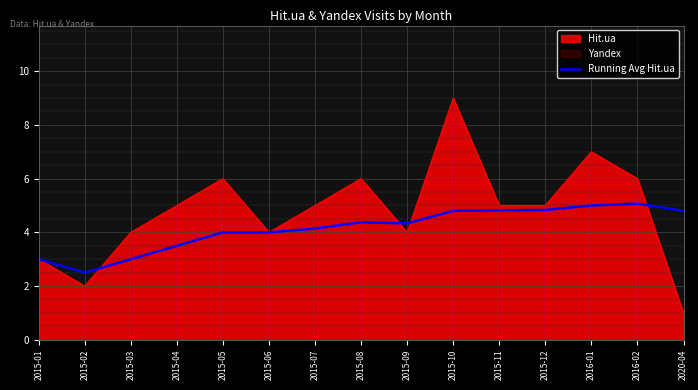

What is the difference between the second highest and minimum values?

2.5